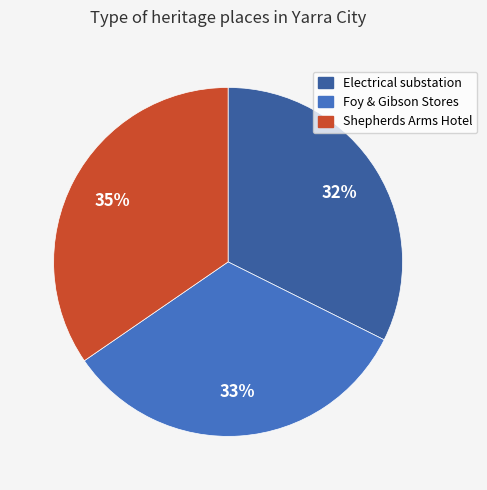

Does any single category account for the majority?

No